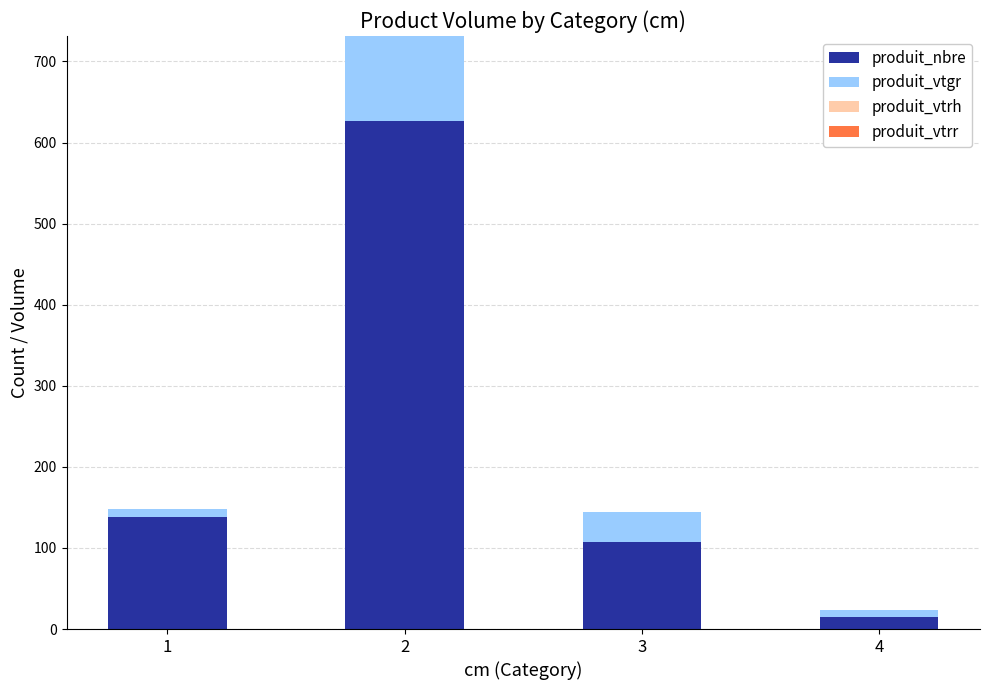

What is the total value across all series at 3?

143.8